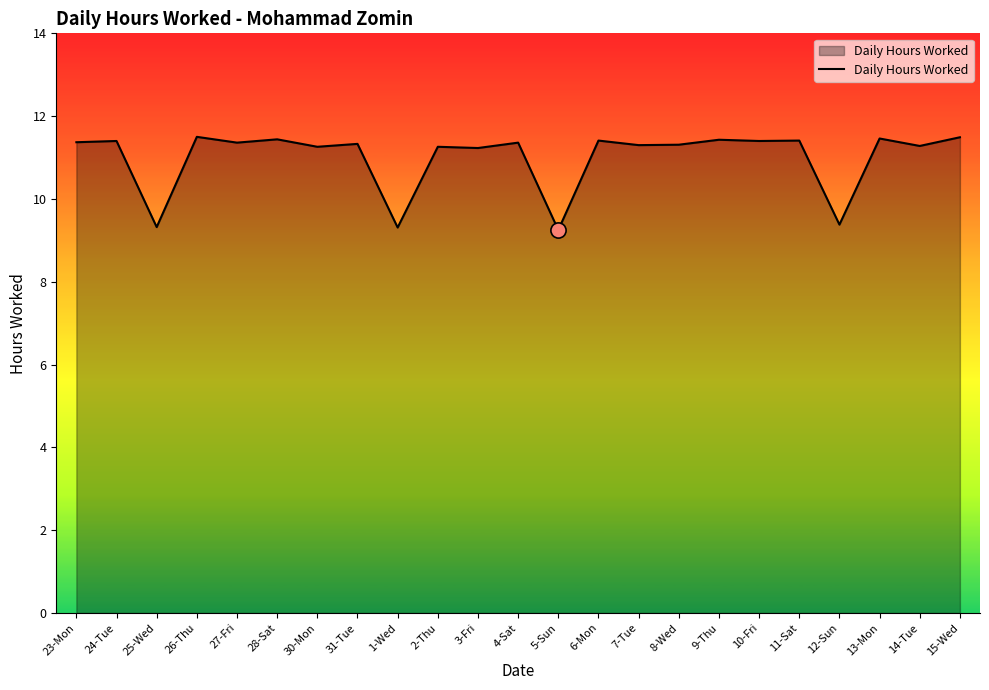

Between 9-Thu and 14-Tue, which is larger?

9-Thu